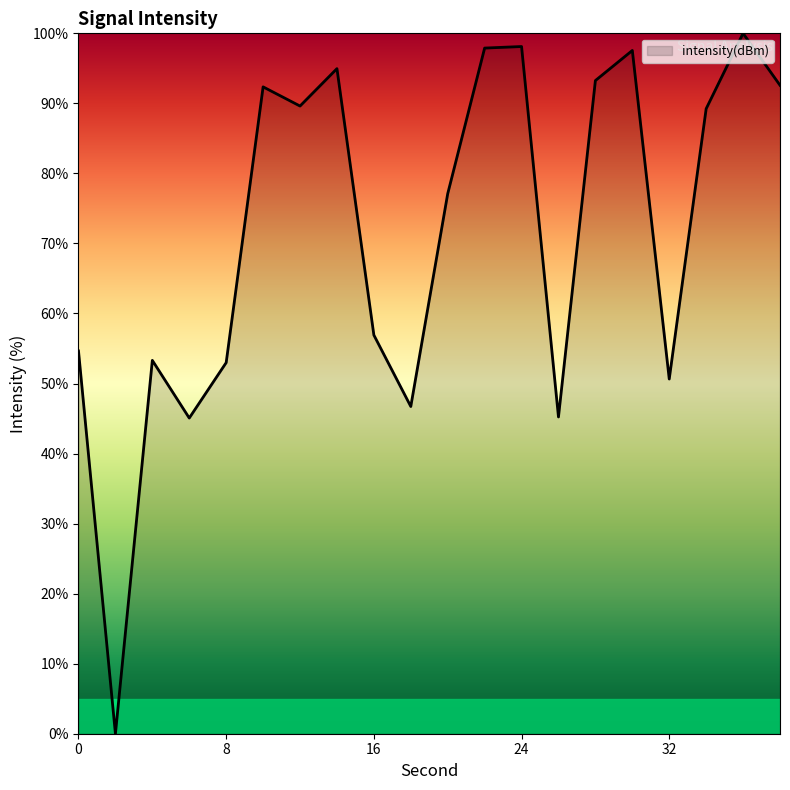

What is the difference between the maximum and minimum values?

100.0